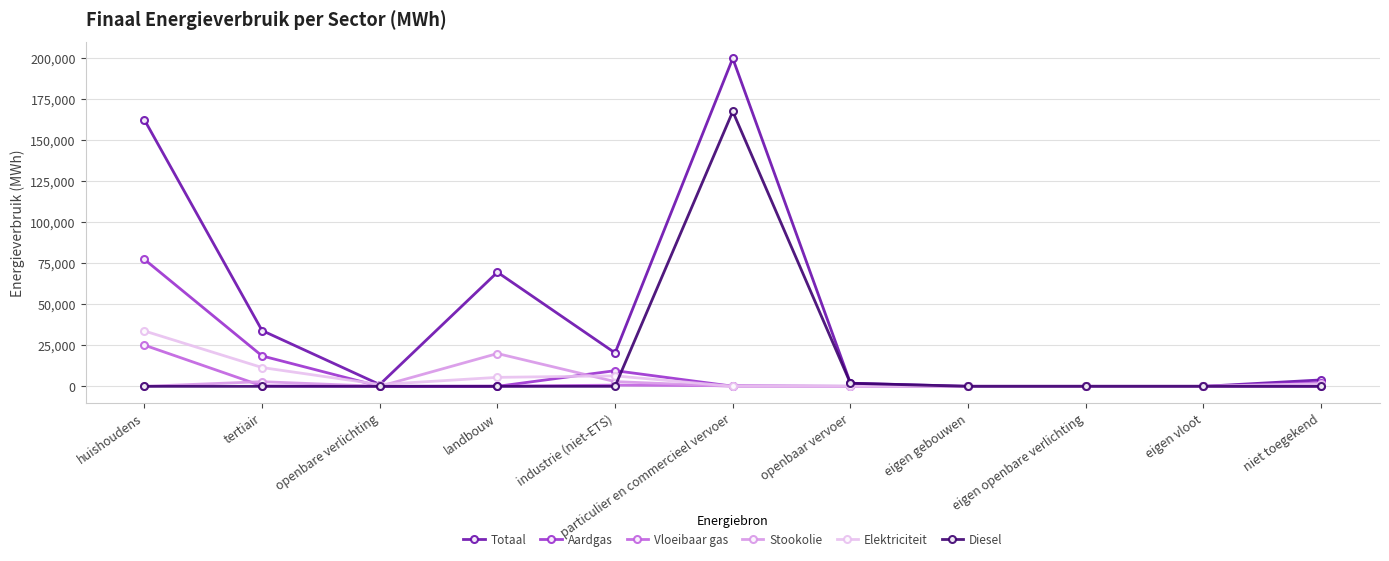

What is the sum of all Stookolie values?

25741.9